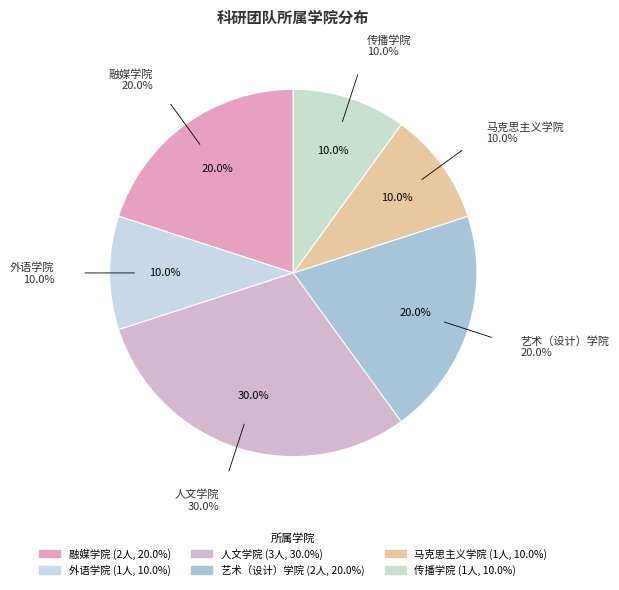

What is the total percentage of 马克思主义学院 and 人文学院?

40.0%